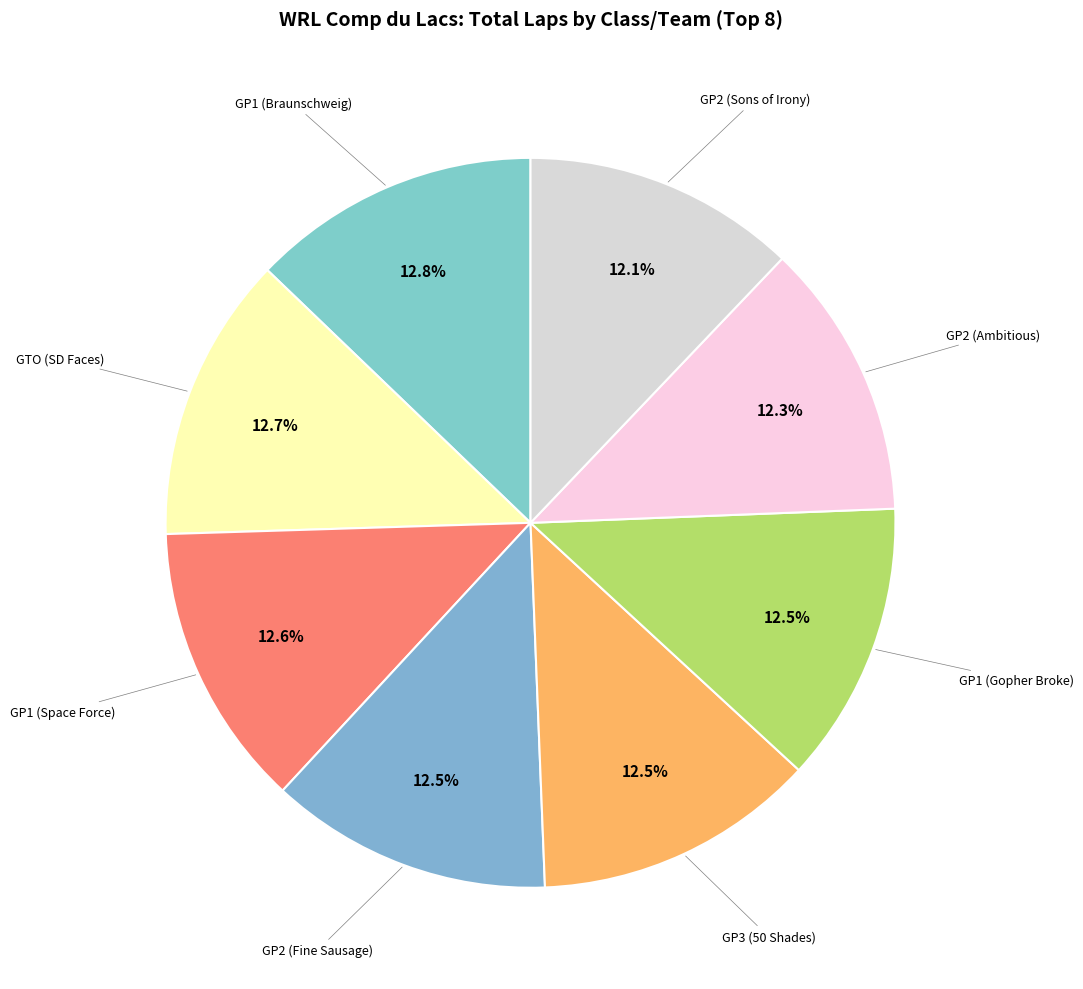

How many segments does this pie chart have?

8